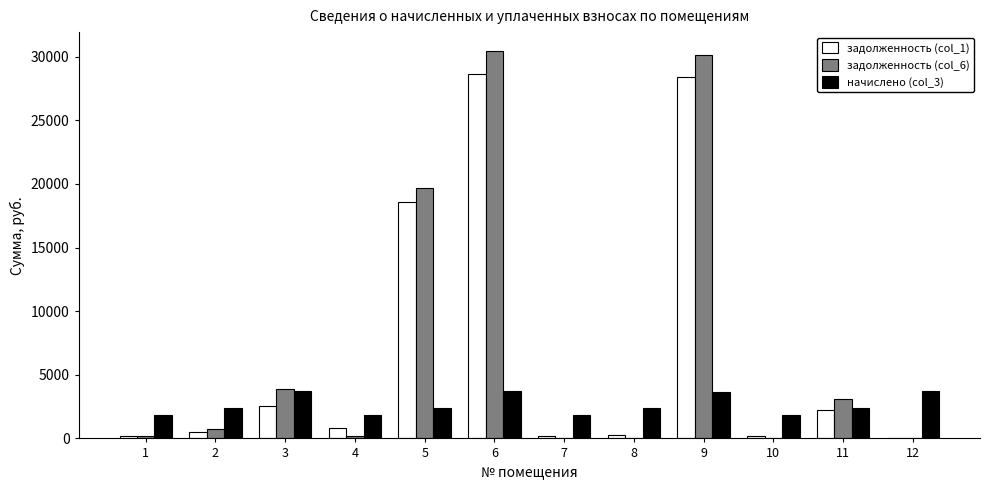

Which series changed the most between 5 and 6?

задолженность (col_6)